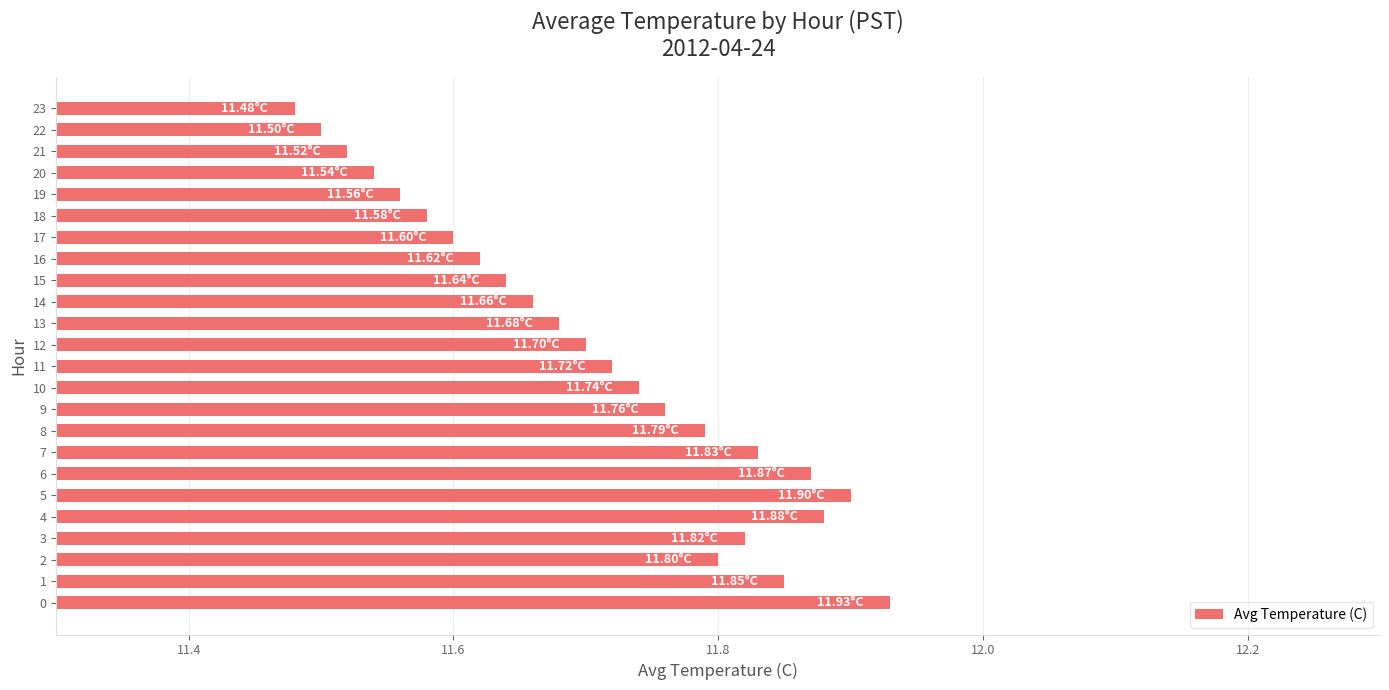

What is the ratio of the value at 13 to the value at 17?

1.0